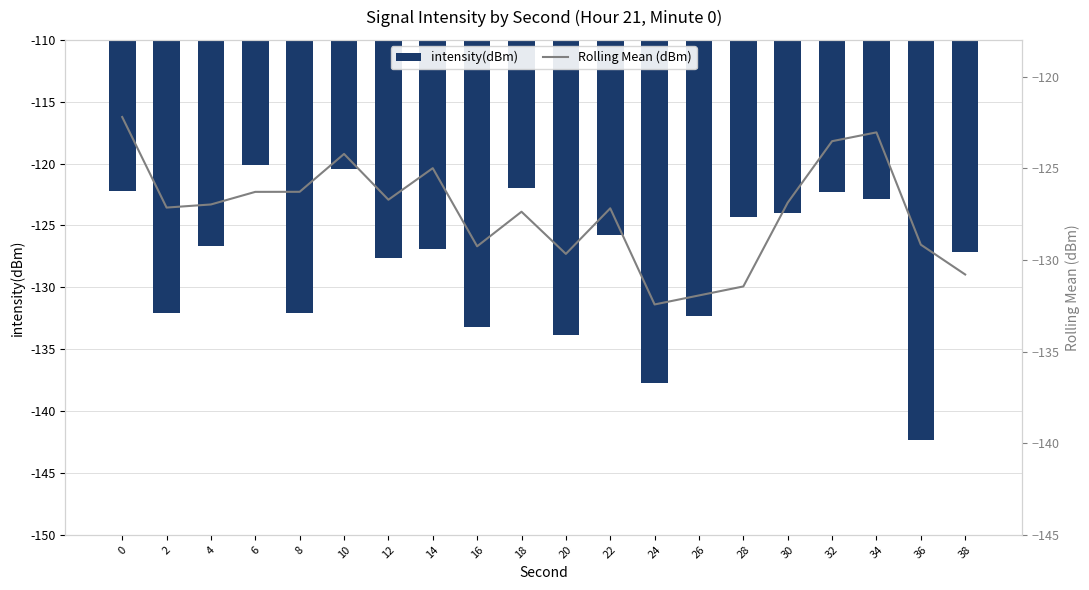

What is the difference between the Rolling Mean (dBm) values at 4 and 10?

2.8